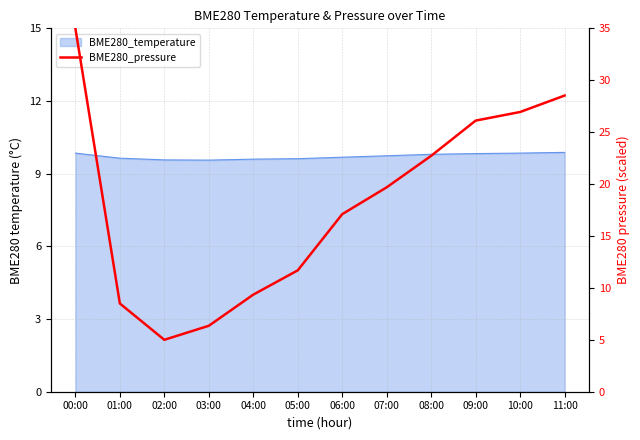

True or false: the data shows 17.1 at 06:00.

True